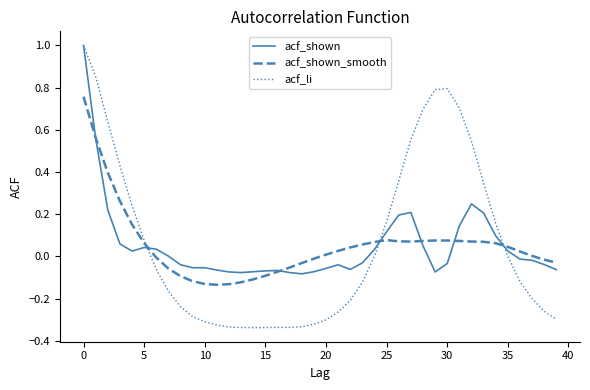

Which series has the largest range (max minus min)?

acf_li